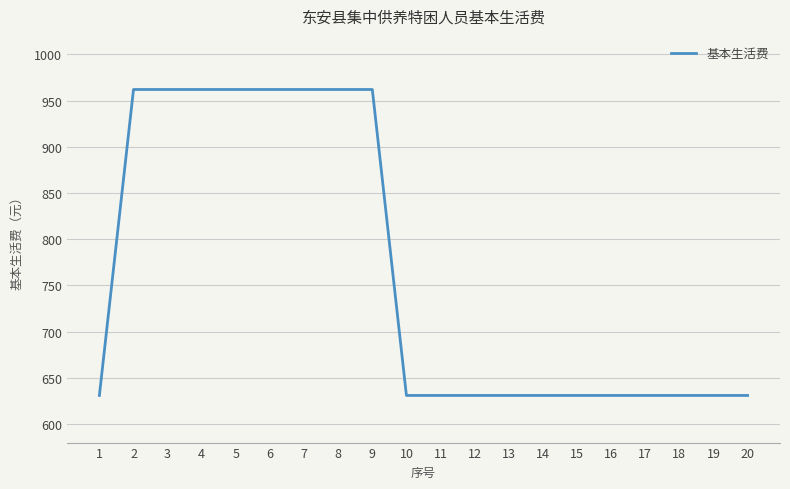

Reading left to right, list all the values displayed in this chart.

631	962	962	962	962	962	962	962	962	631	631	631	631	631	631	631	631	631	631	631